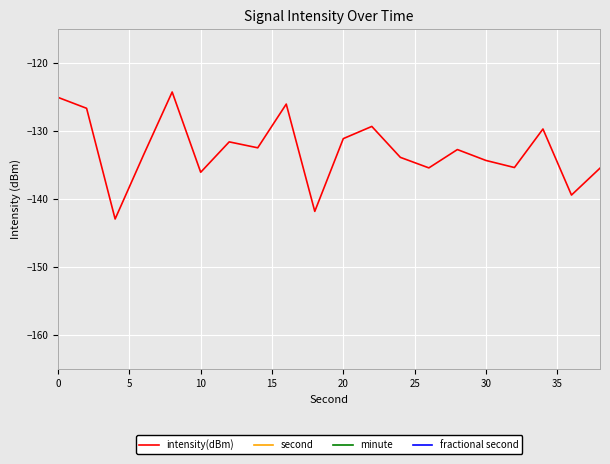

The value of intensity(dBm) at 20 is -131.1. True or false?

True